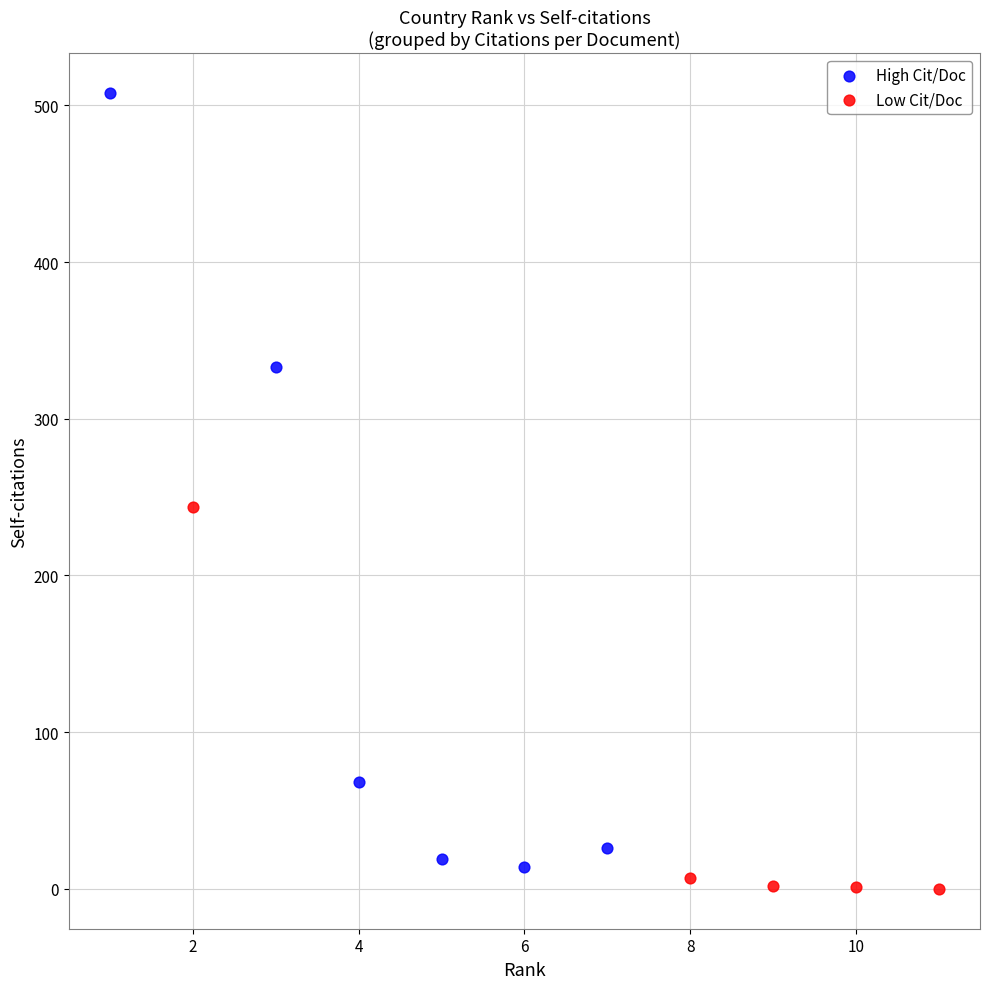

Which series has the widest spread of Y values?

High Cit/Doc